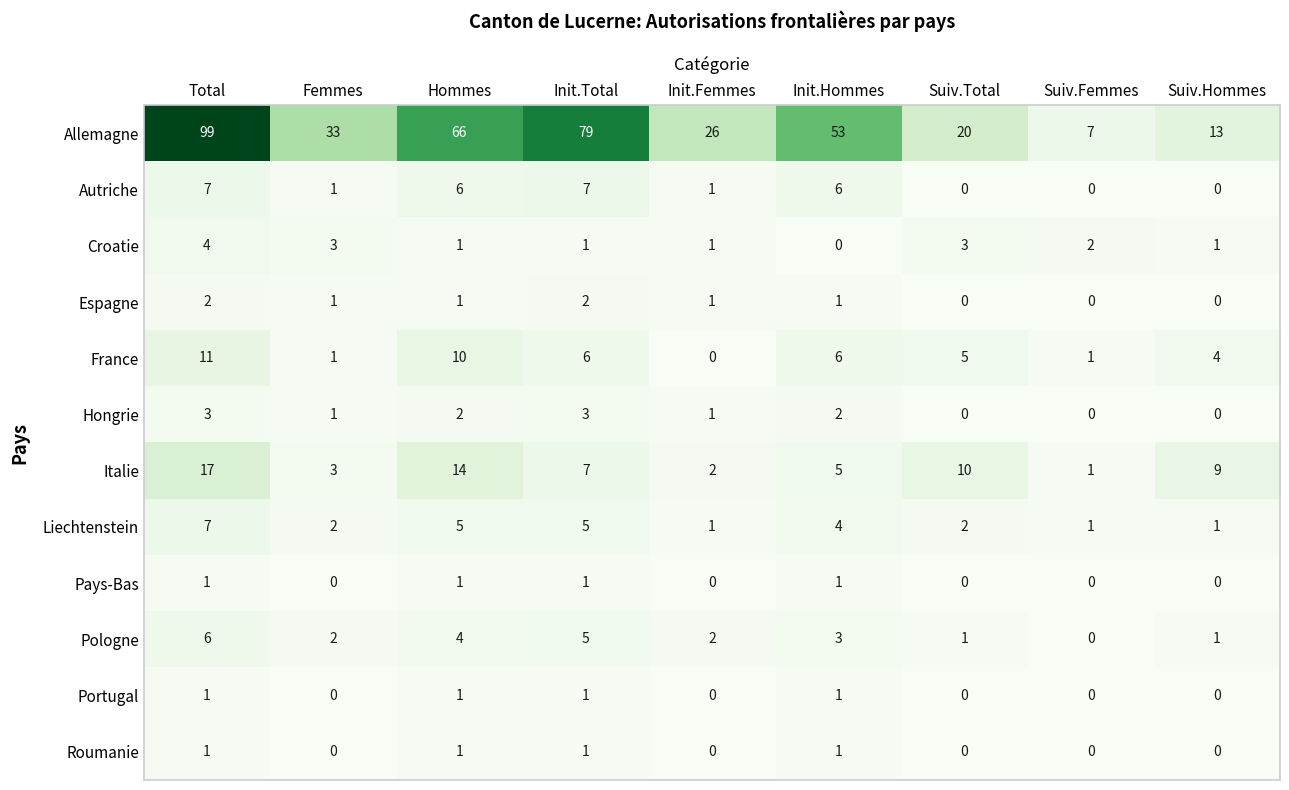

How many categories are shown in the chart?

9